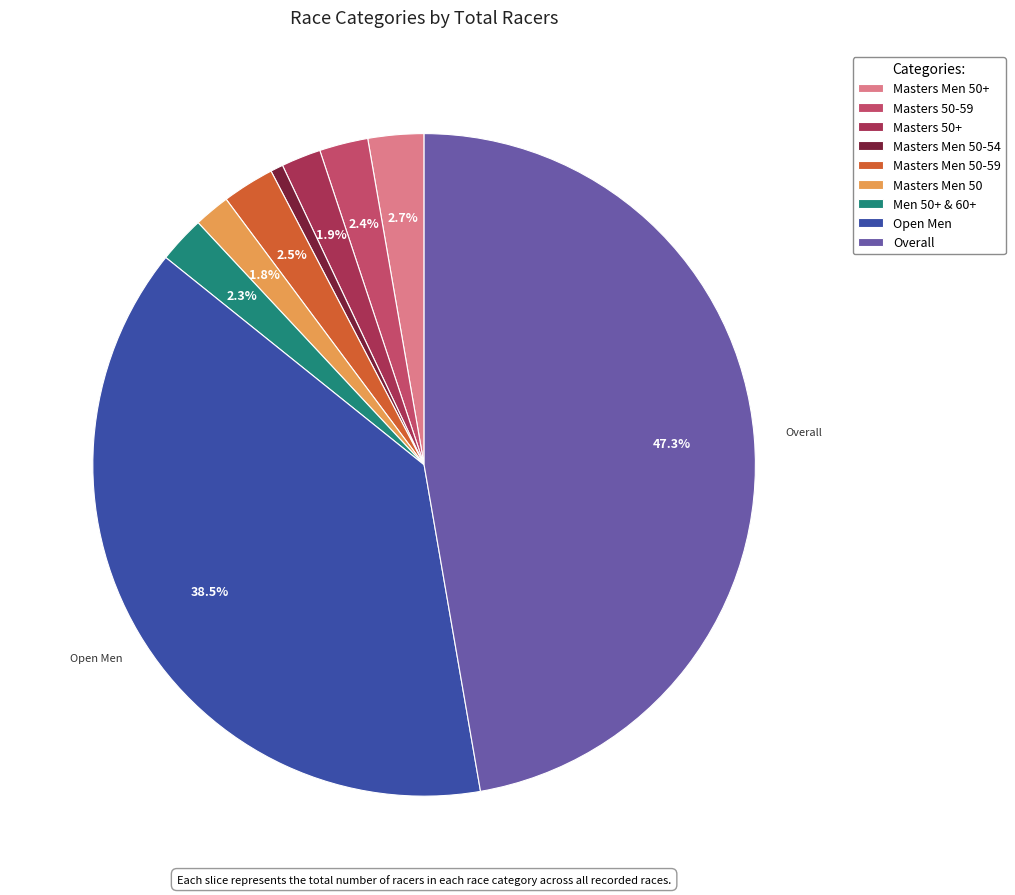

What is the ratio of the value at Masters 50-59 to the value at Masters Men 50+?

0.9